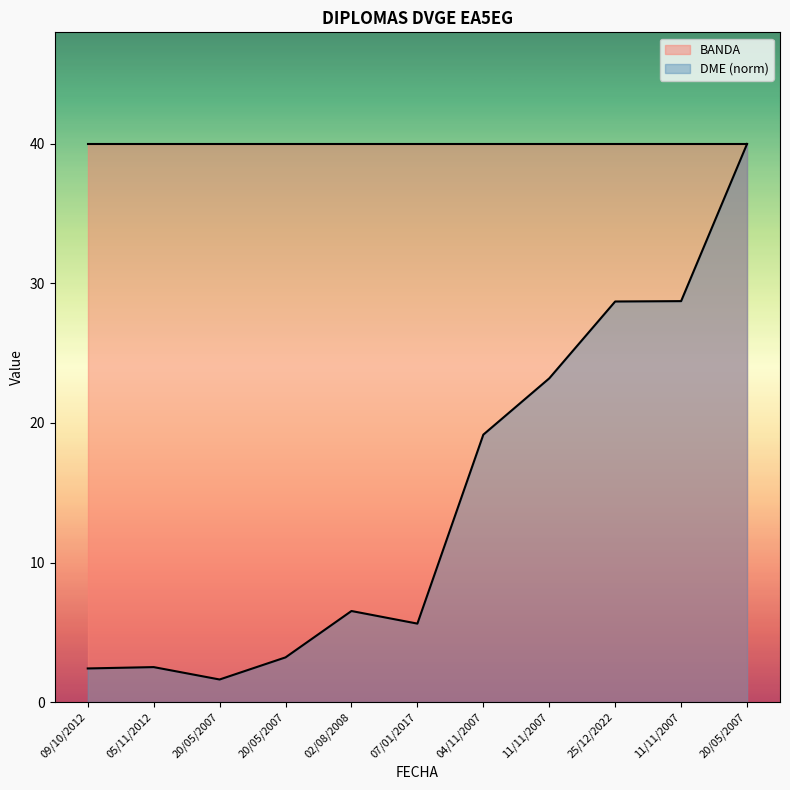

The value at 04/11/2007 is 19.2. True or false?

True